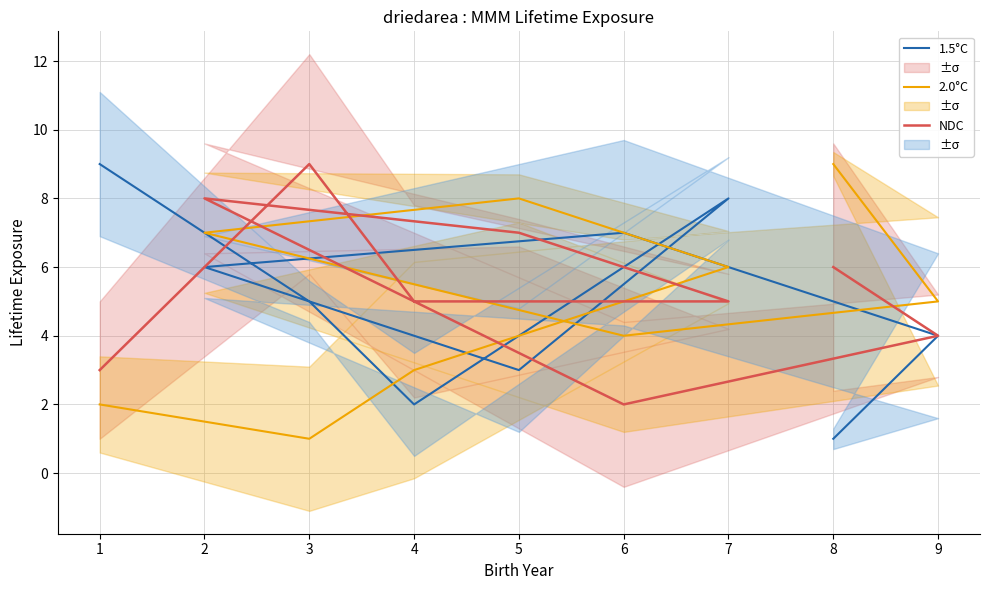

At how many categories does at least one series exceed 8?

3